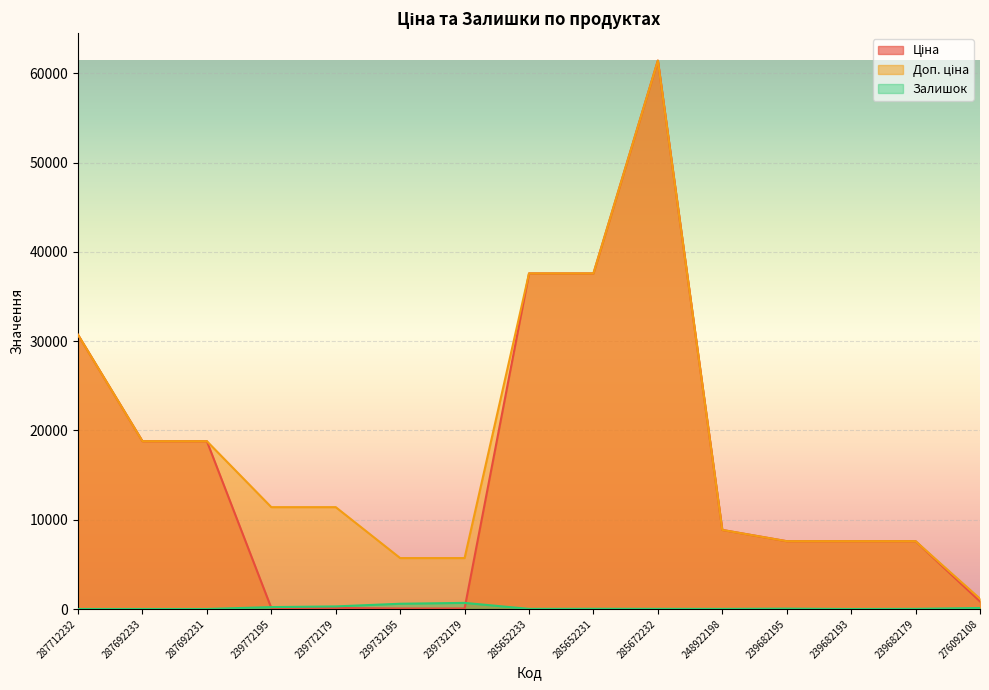

Is it true that Ціна equals 31760.2 at 287692231?

False